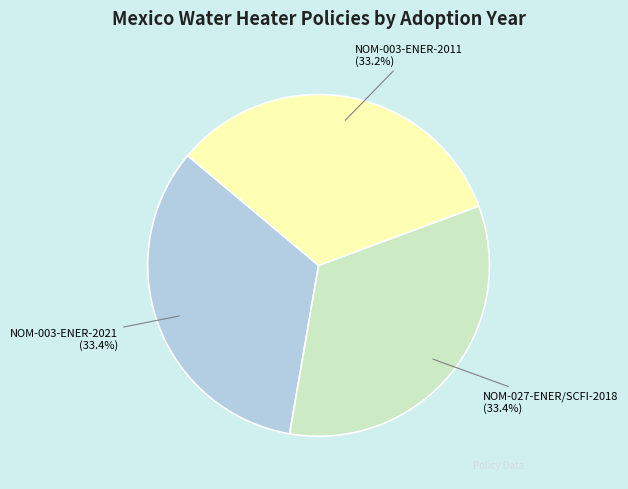

True or false: NOM-027-ENER/SCFI-2018 accounts for 33% of the total.

True